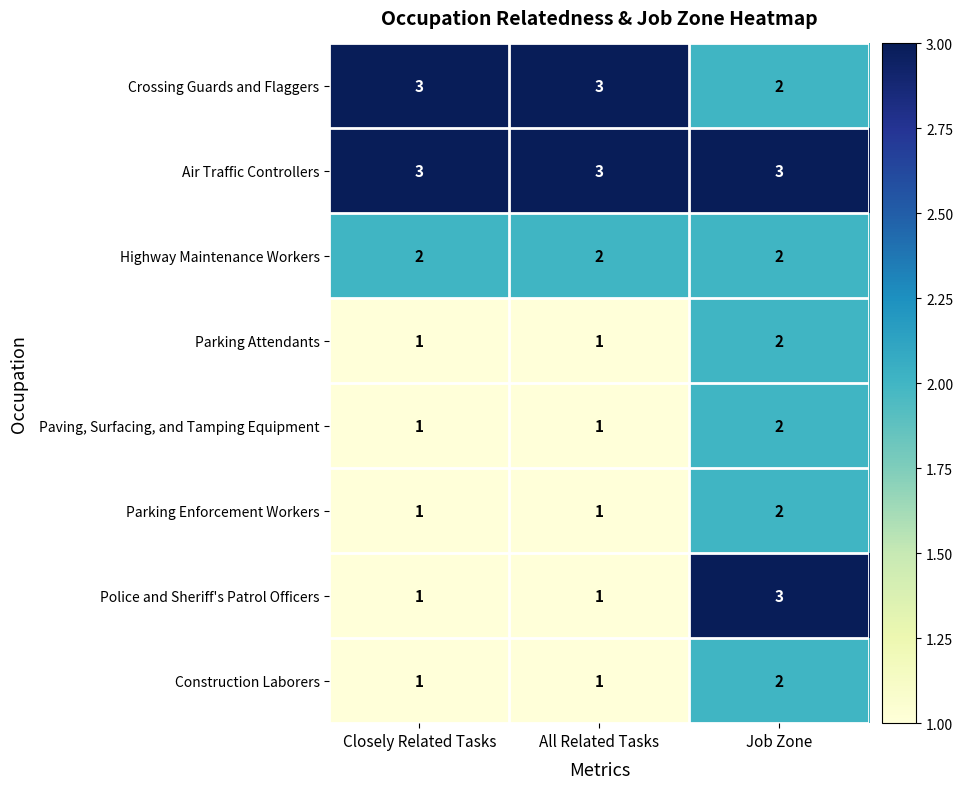

Which series has the largest range (max minus min)?

Police and Sheriff's Patrol Officers